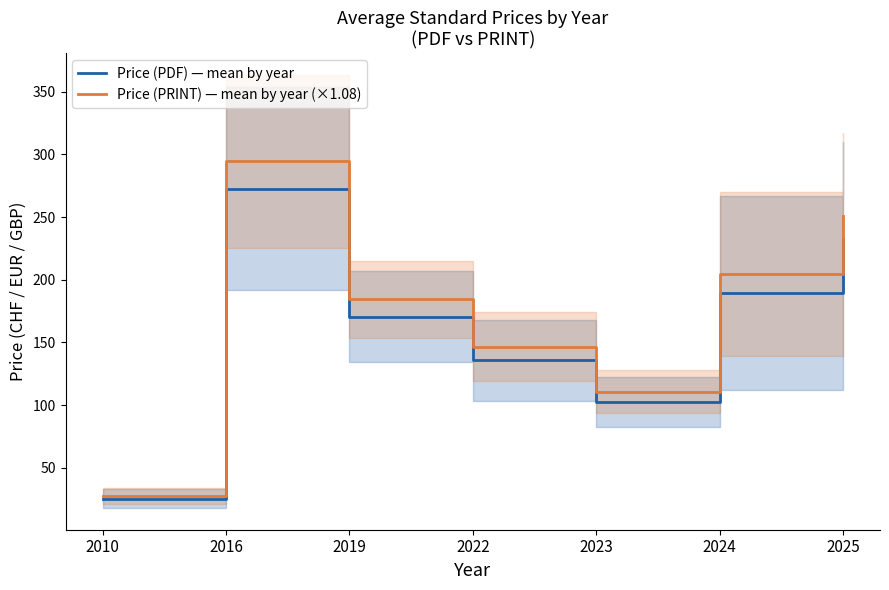

Where is Price (PRINT) — mean by year (×1.08) nearest to the value 160?

2022